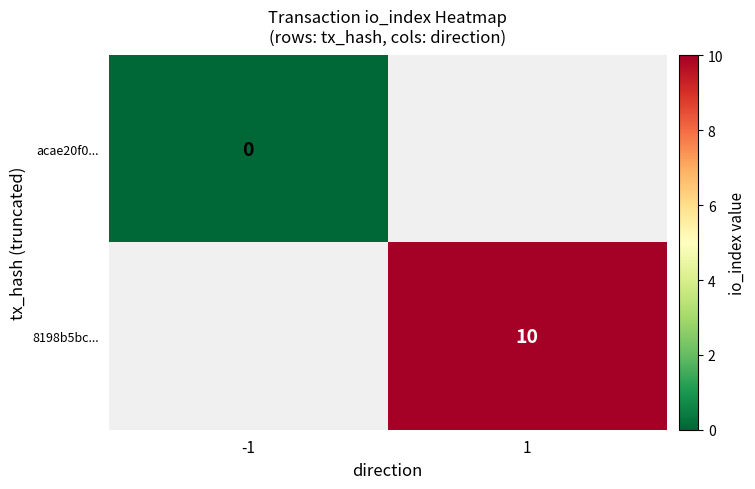

How many data points does each series have?

2